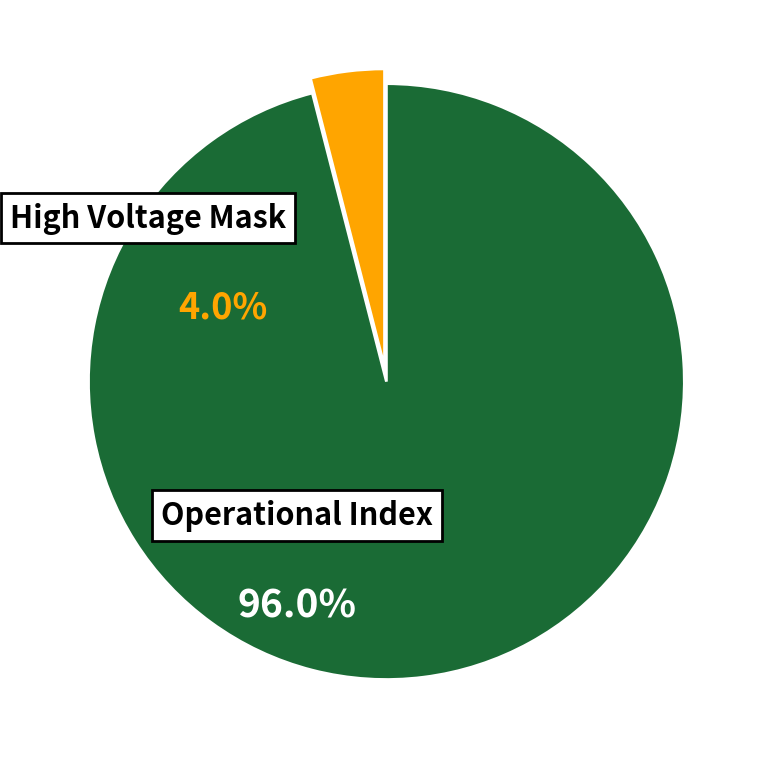

What percentage is the Operational Index slice, to the nearest percent?

96%